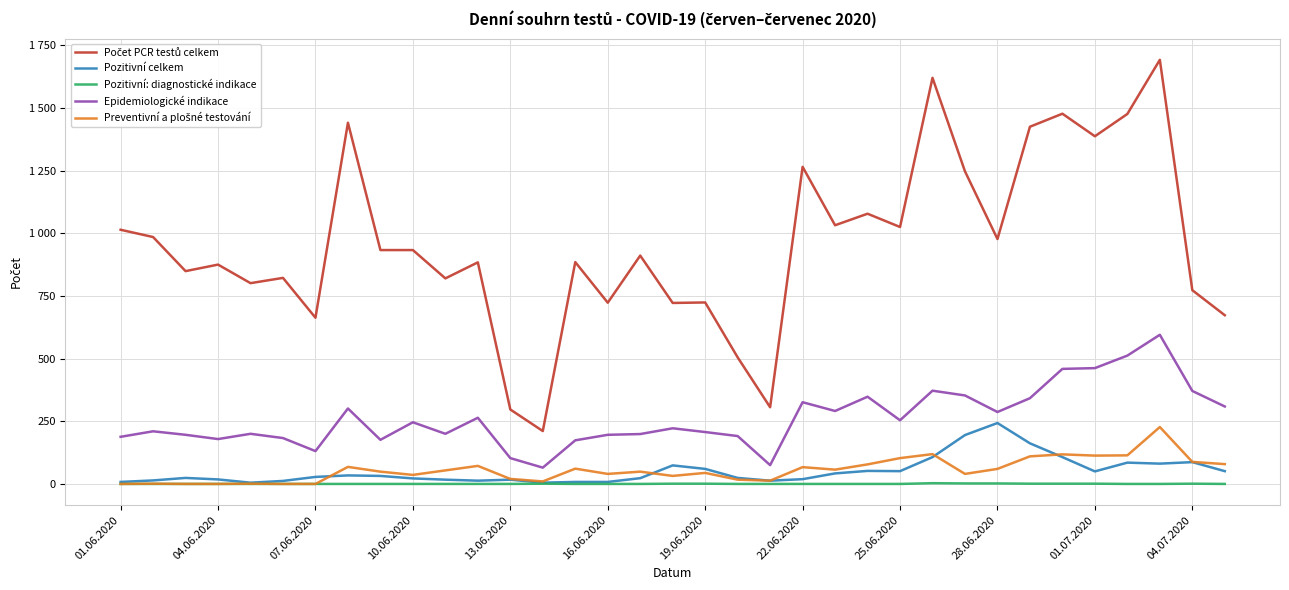

Does the chart have visible grid lines?

Yes